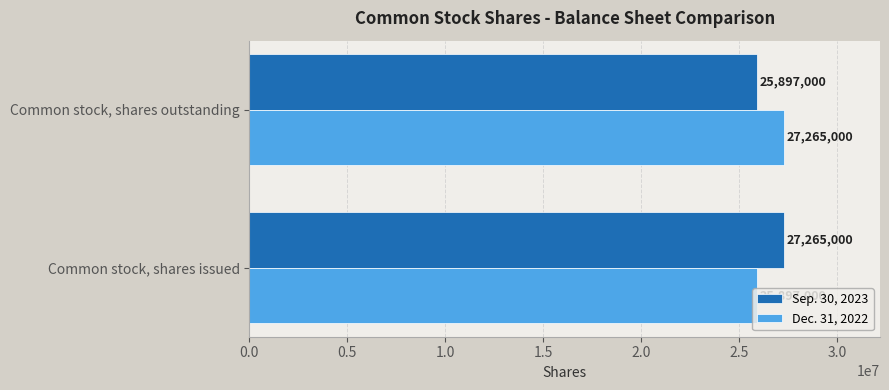

What is the difference between the Dec. 31, 2022 values at Common stock, shares outstanding and Common stock, shares issued?

1368000